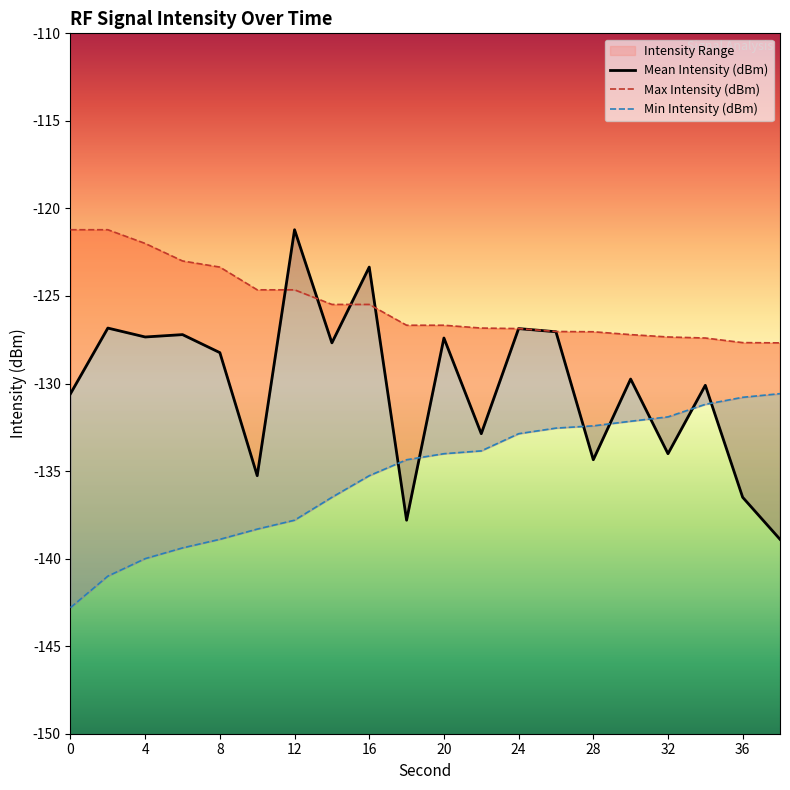

Which has a higher value, 4 or 6?

6